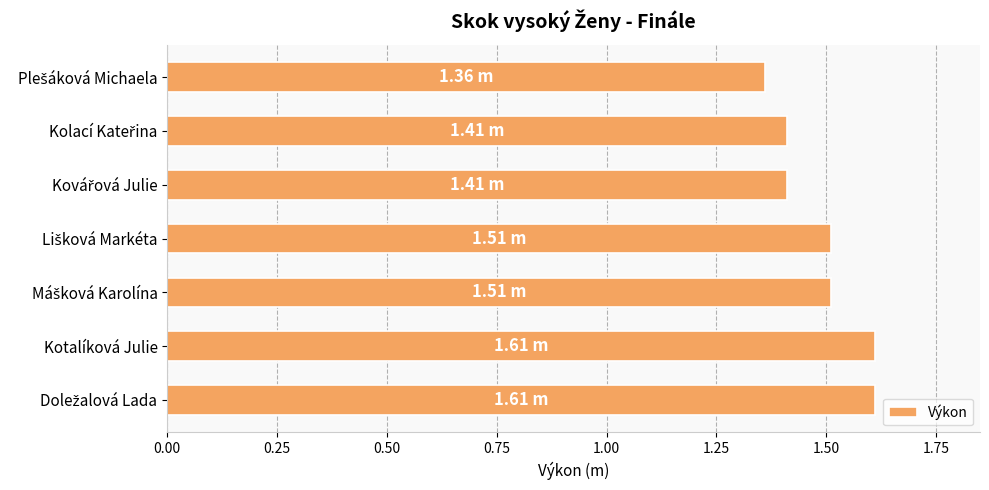

What is the average value?

1.5